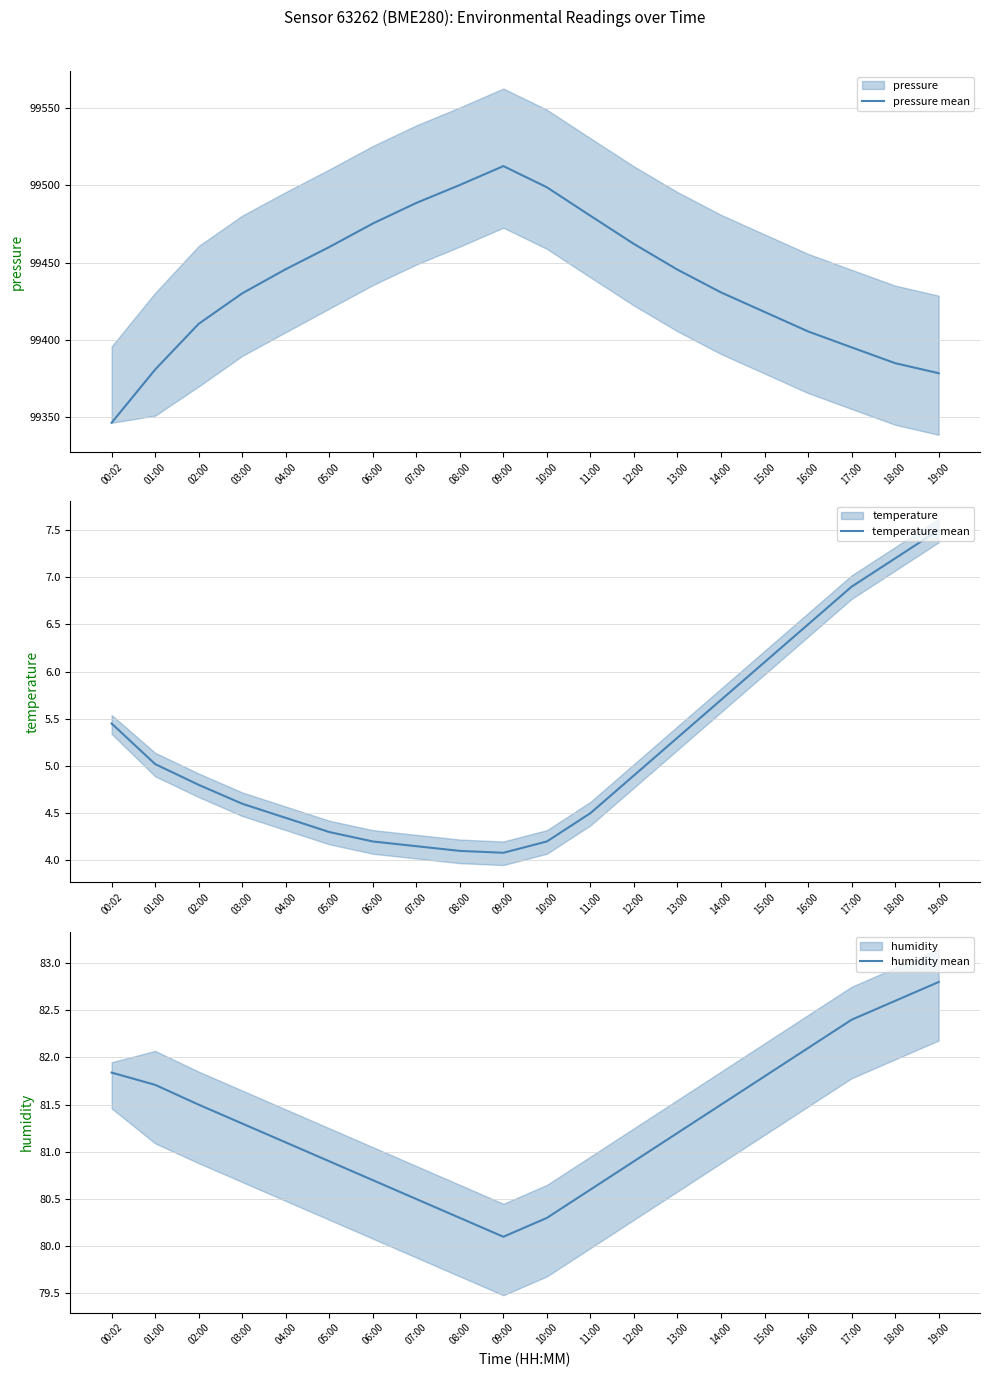

What is the difference between the second highest and minimum values in the temperature mean series?

3.1